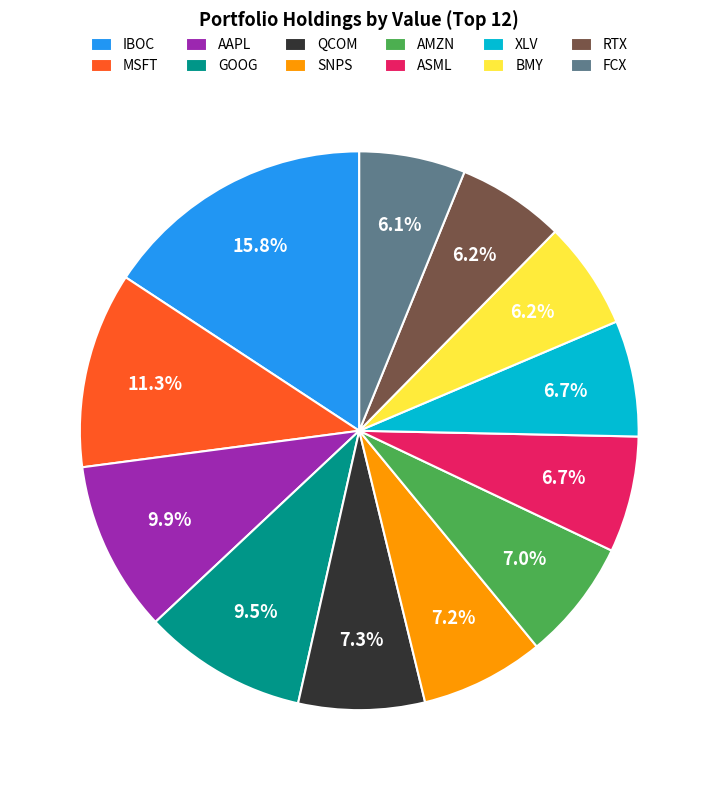

Does QCOM represent more than half of the total?

No